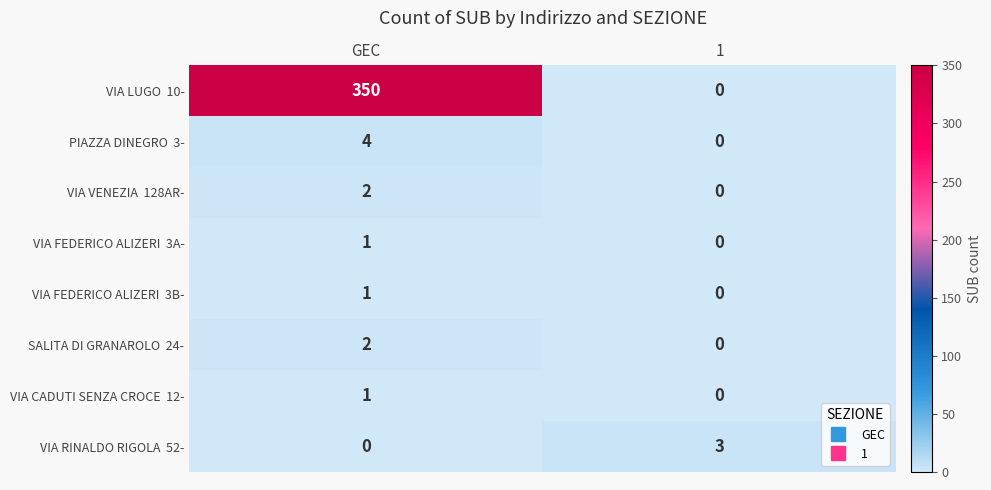

At how many categories does at least one series exceed 38?

1